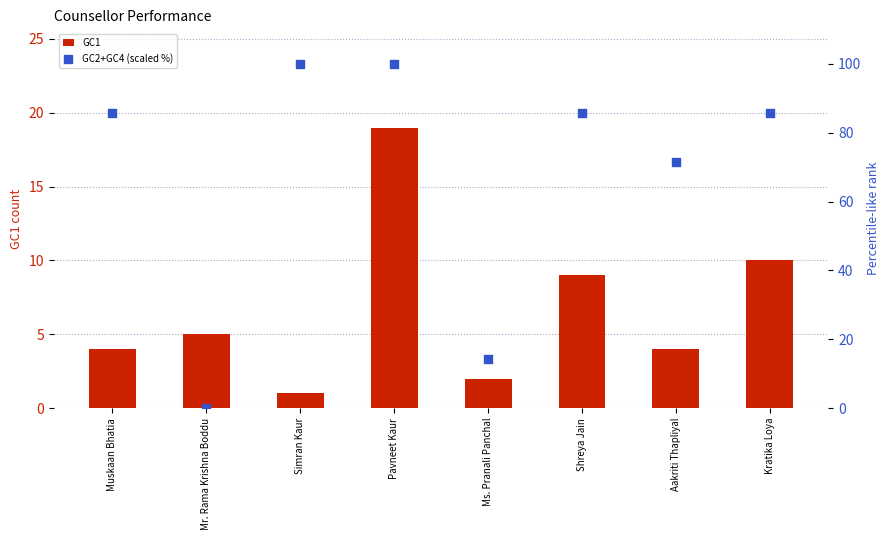

Which series has the widest spread of Y values?

GC2+GC4 (scaled %)